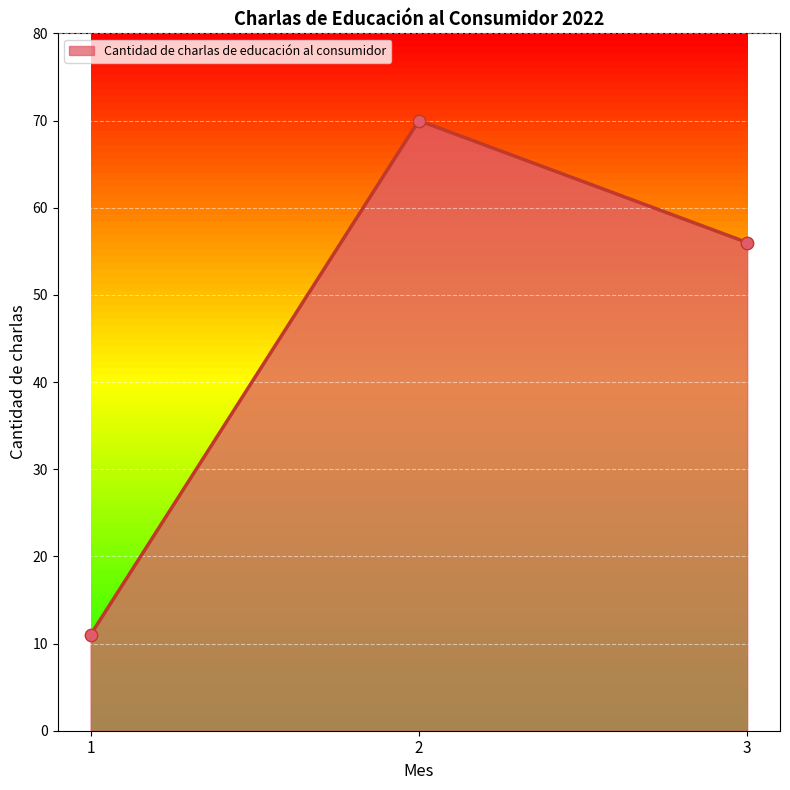

Which has a higher value, 2 or 1?

2